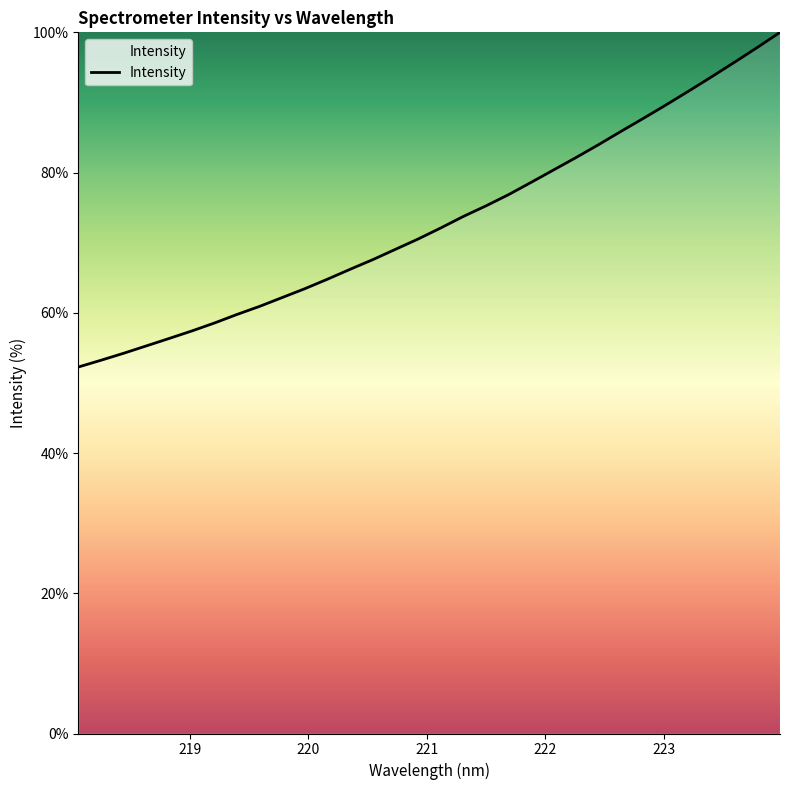

What is the difference between the maximum and minimum values?

47.7